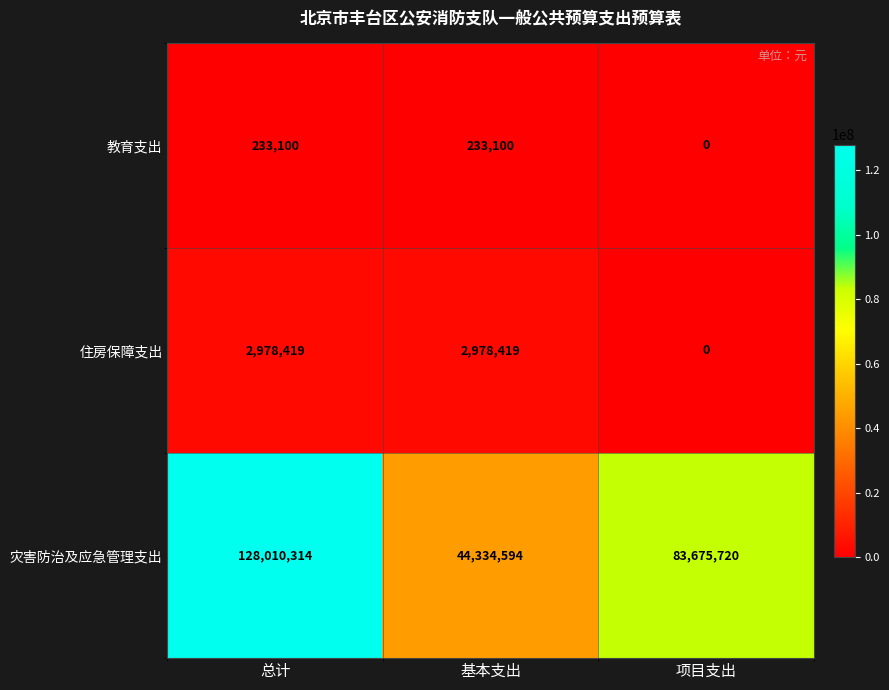

Where is 住房保障支出 nearest to the value 1489209?

项目支出